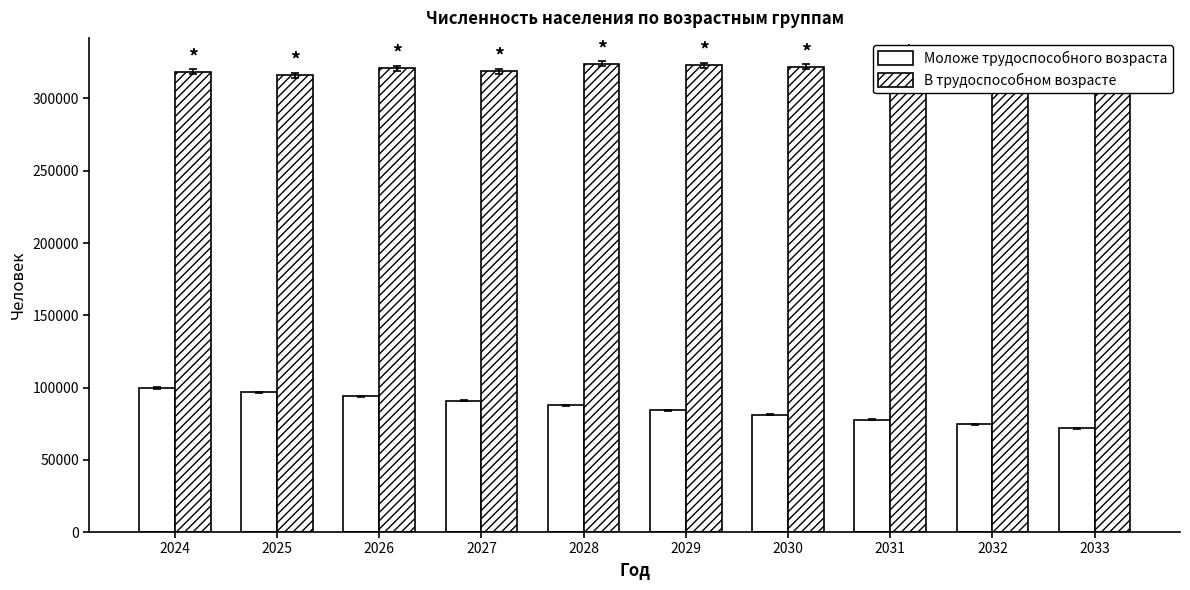

Which category has the lowest value in the Моложе трудоспособного возраста series?

2033